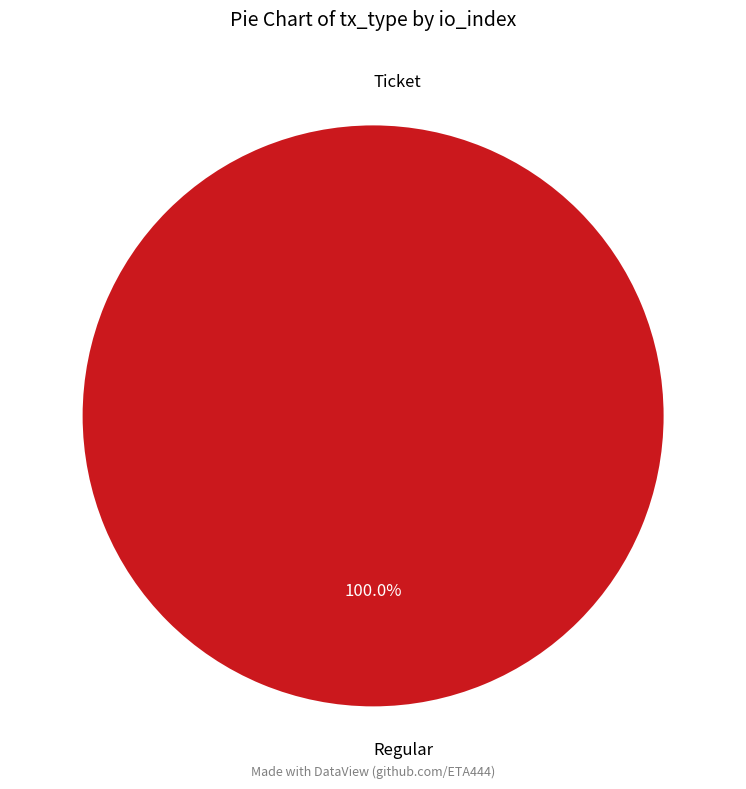

To the nearest percent, what is the difference between the largest and smallest slice percentages?

100%